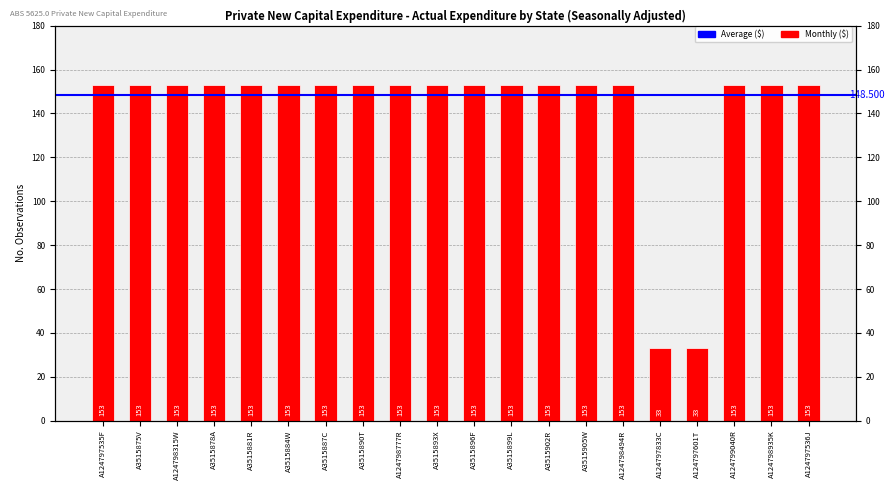

At which category does the chart reach its peak across all series?

A124797535F